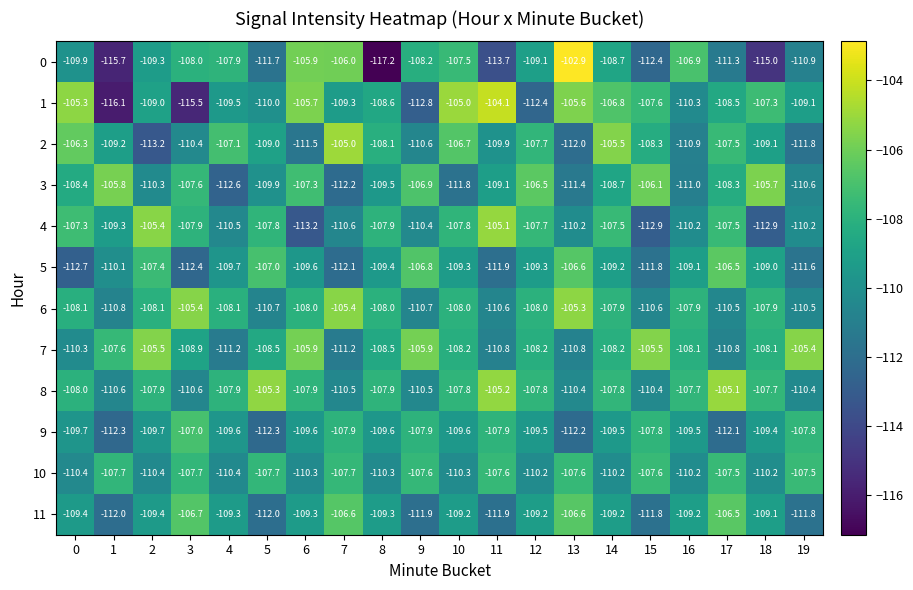

The value of 2 at 6 is -111.5. True or false?

True